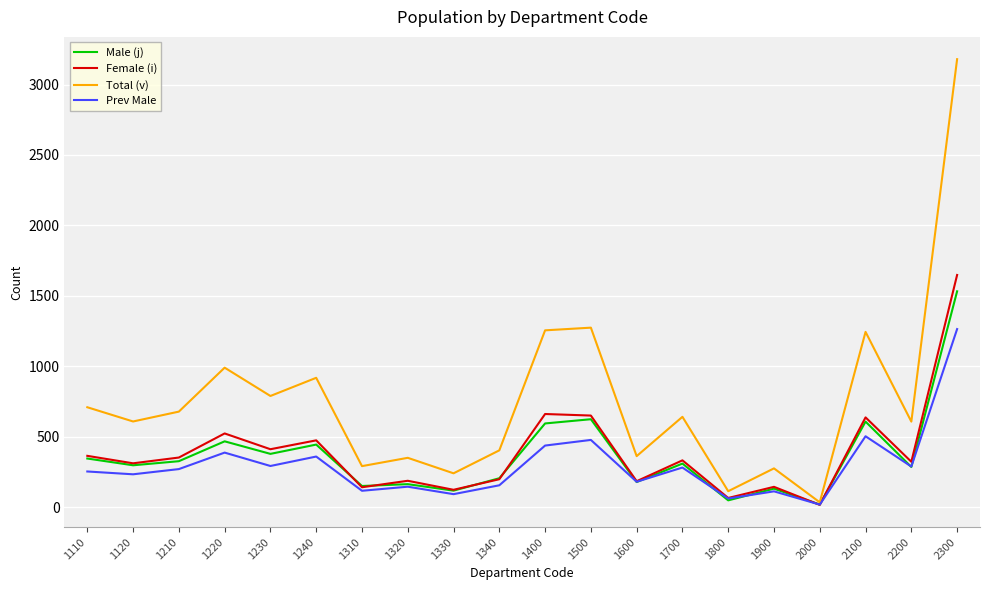

Which category has the highest value in the Prev Male series?

2300